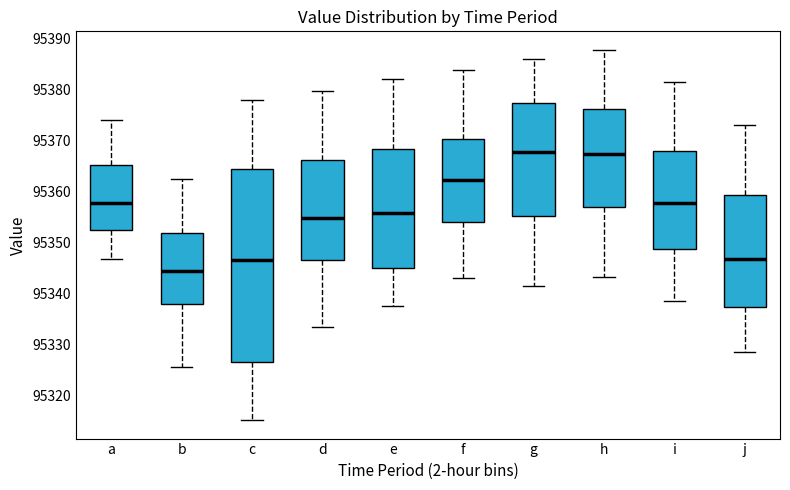

Reading left to right, transcribe this box plot: for each box, give where its median line is, the range the box spans, and where its two whiskers end, as read against the y-axis. The values are not printed on the chart, so give them approximately, as read against the axis.

a: median 95358, box 95352 to 95365, whiskers 95347 to 95374
b: median 95344, box 95338 to 95352, whiskers 95326 to 95363
c: median 95347, box 95327 to 95364, whiskers 95315 to 95378
d: median 95355, box 95346 to 95366, whiskers 95334 to 95380
e: median 95356, box 95345 to 95368, whiskers 95338 to 95382
f: median 95362, box 95354 to 95370, whiskers 95343 to 95384
g: median 95368, box 95355 to 95377, whiskers 95342 to 95386
h: median 95367, box 95357 to 95376, whiskers 95343 to 95388
i: median 95358, box 95349 to 95368, whiskers 95339 to 95381
j: median 95347, box 95337 to 95359, whiskers 95329 to 95373